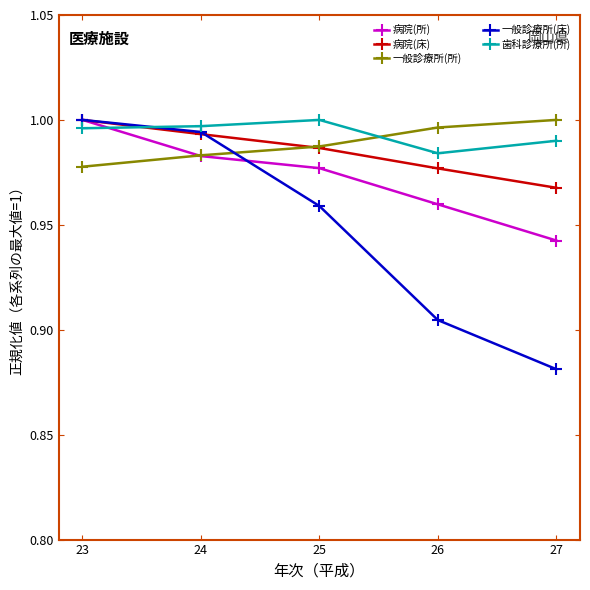

How many lines are shown in the chart?

5